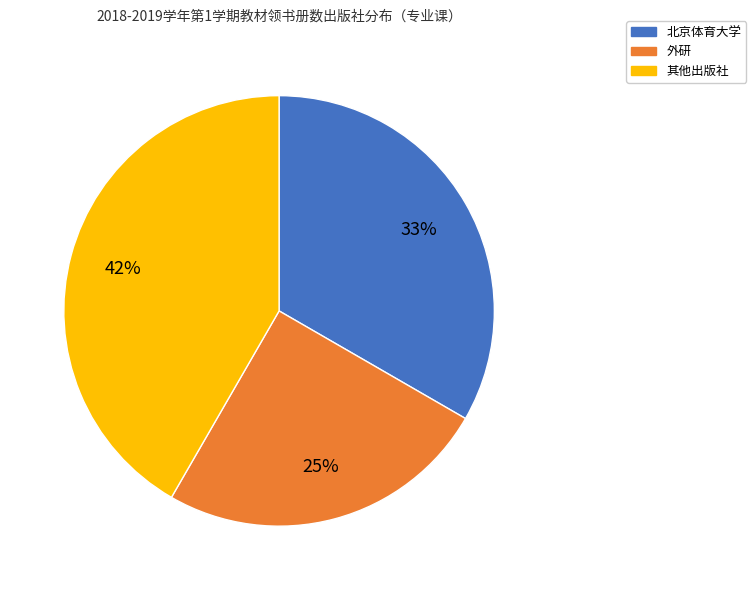

Is there a majority slice in this chart?

No